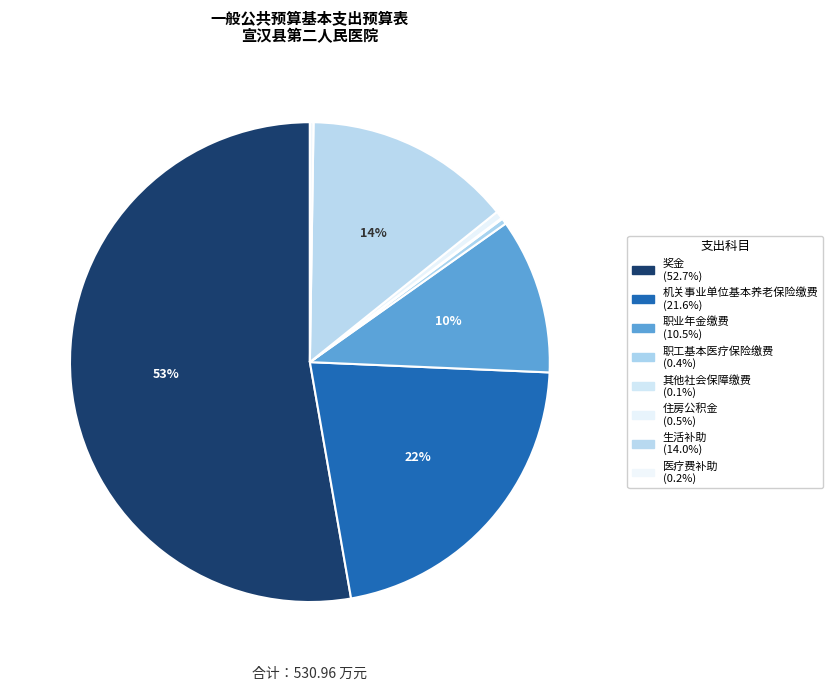

Which slice is the smallest?

其他社会保障缴费